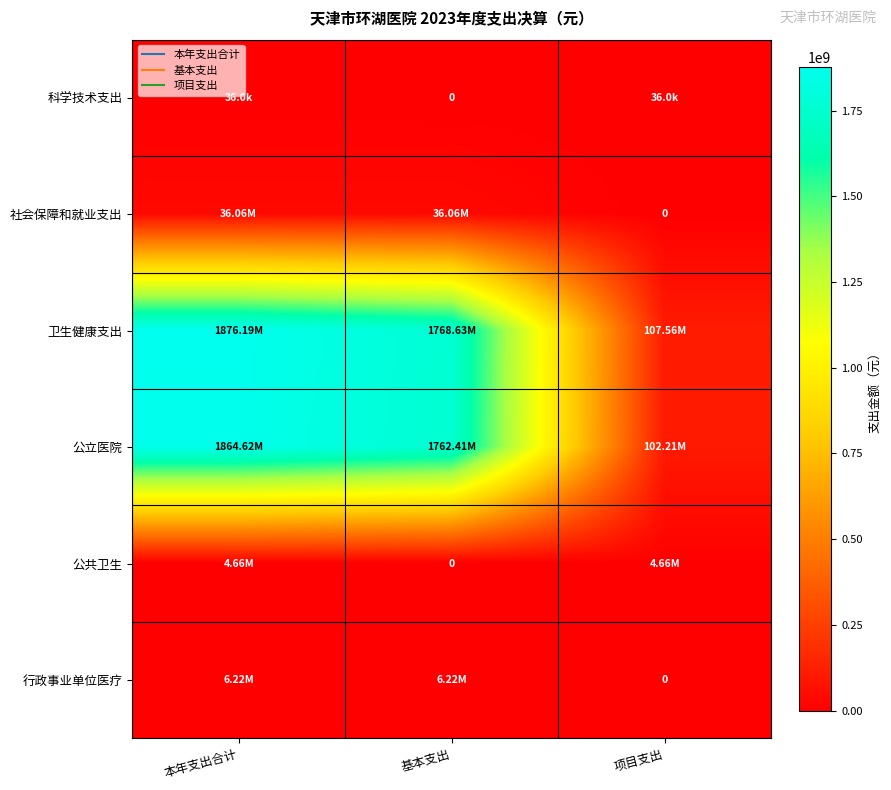

Between 本年支出合计 and 项目支出, which series saw the biggest shift?

卫生健康支出